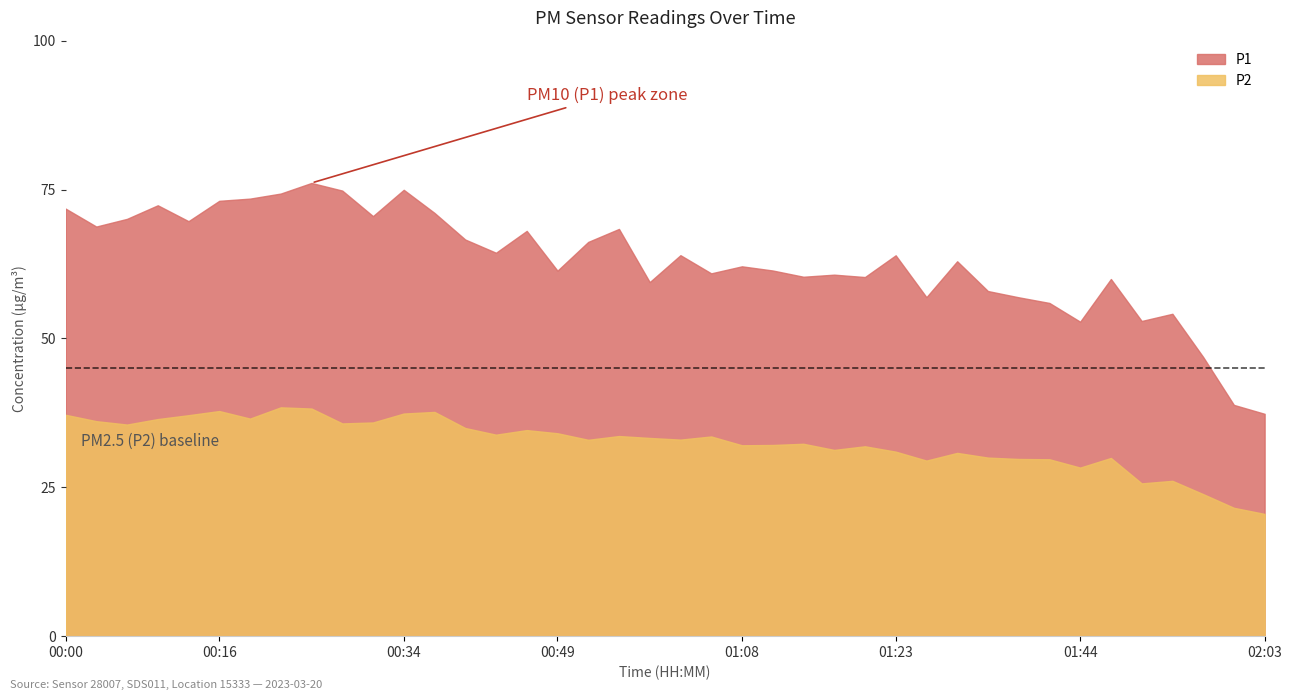

True or false: P1 and P2 intersect in this chart.

False